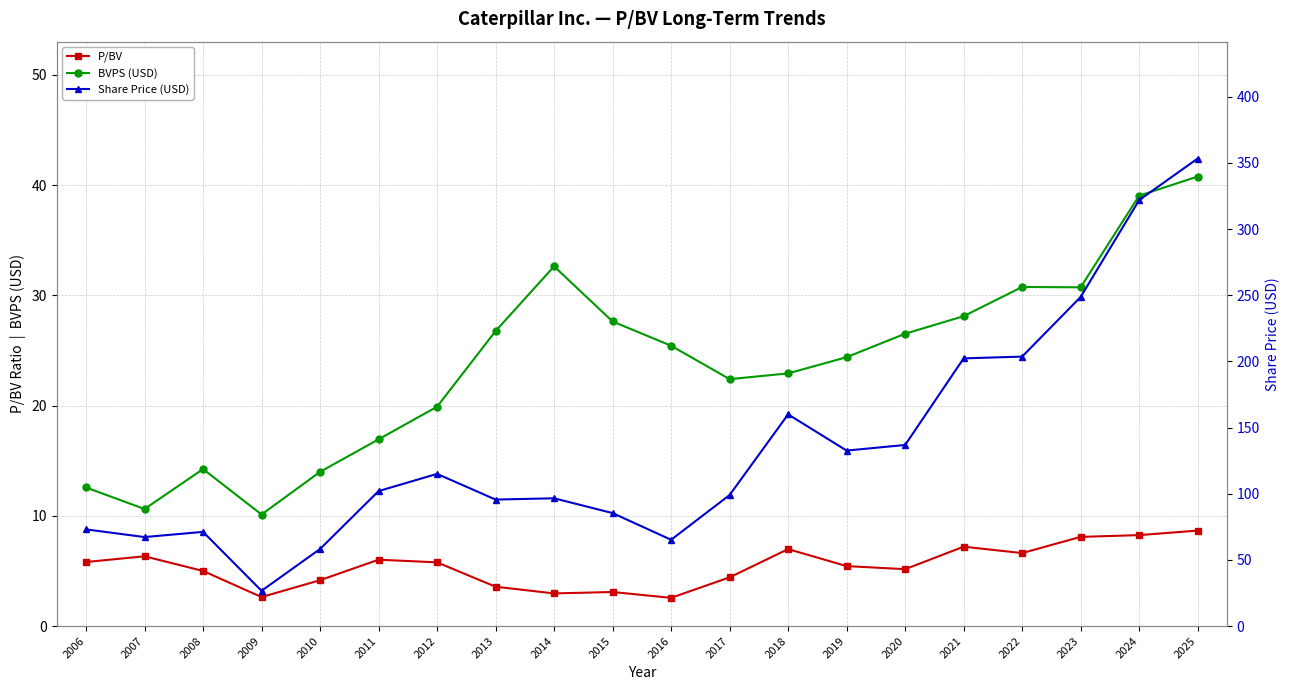

True or false: P/BV has a value of 8.7 at 2019.

False